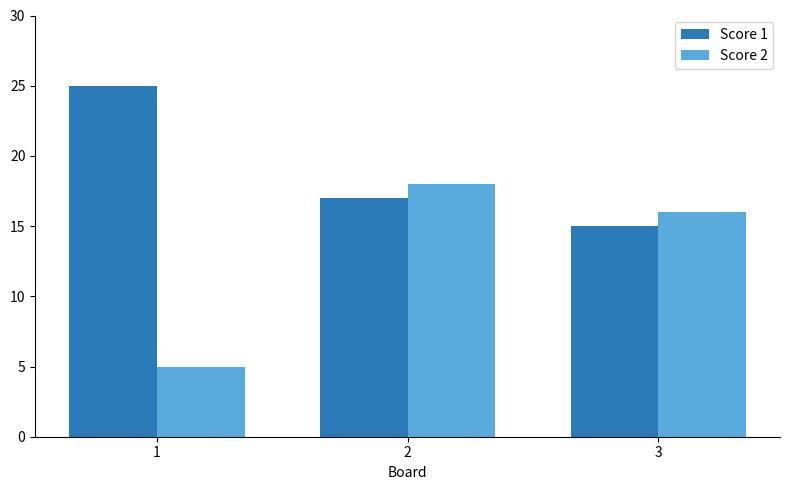

What is the value of the Score 2 bar at the 2nd from the left?

18